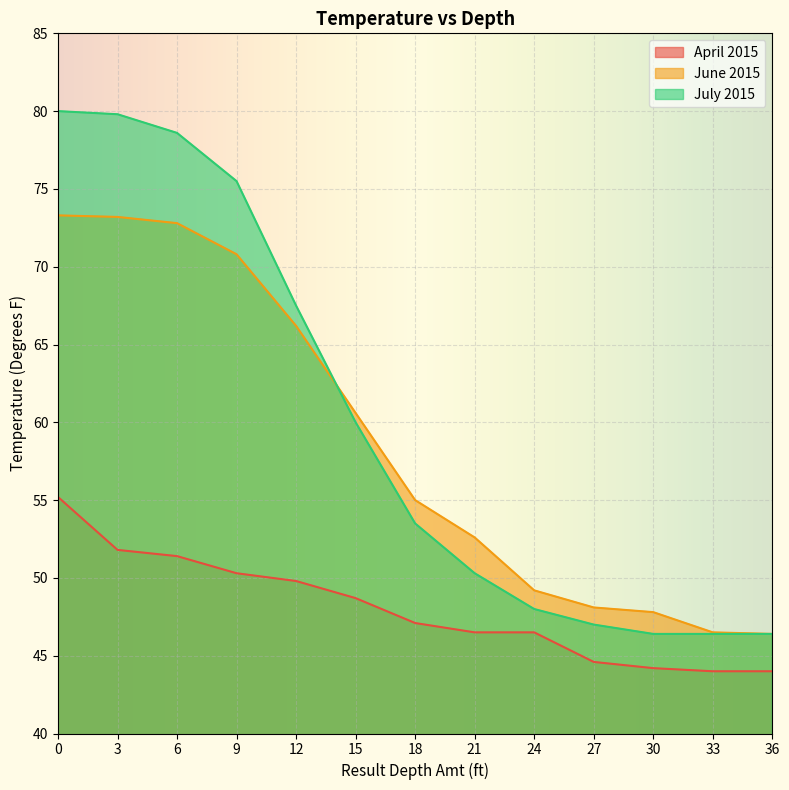

Which label corresponds to the smallest value in the chart?

33